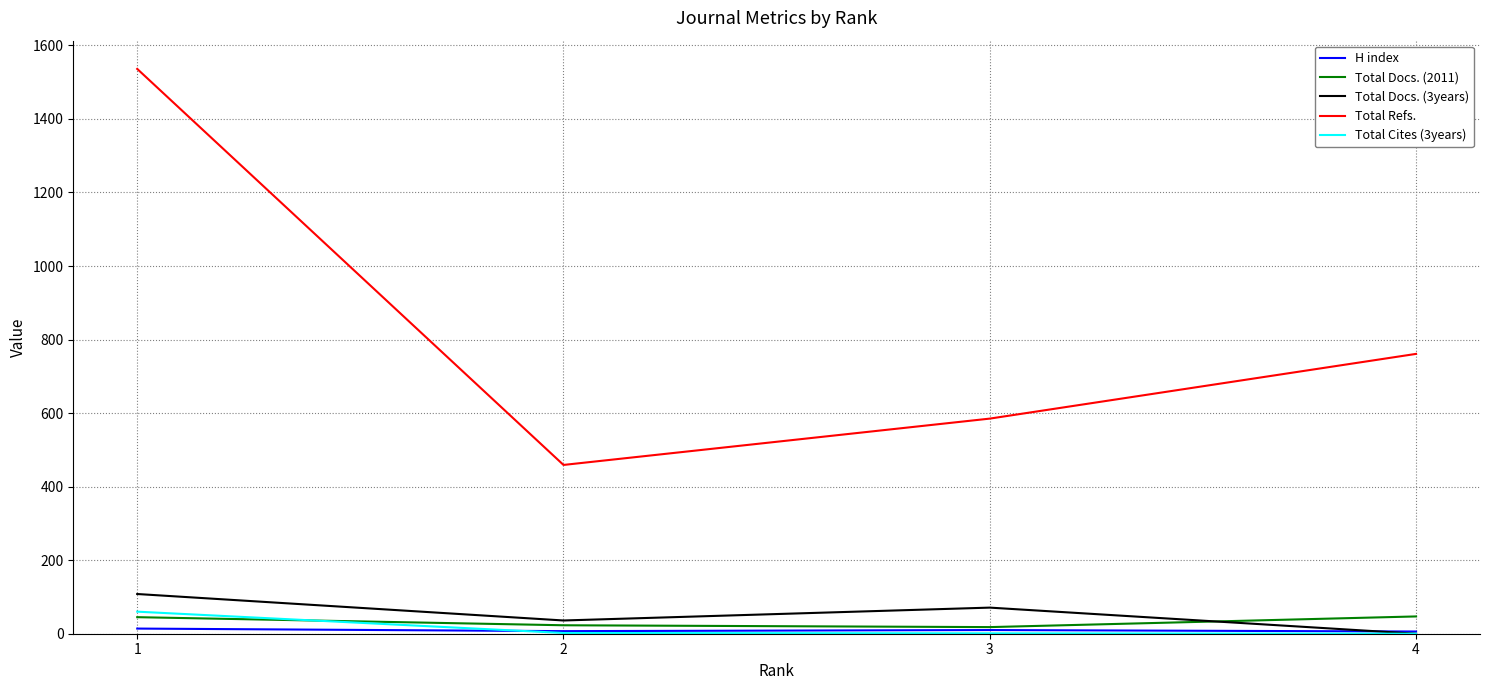

True or false: Total Refs. and Total Docs. (2011) intersect in this chart.

False